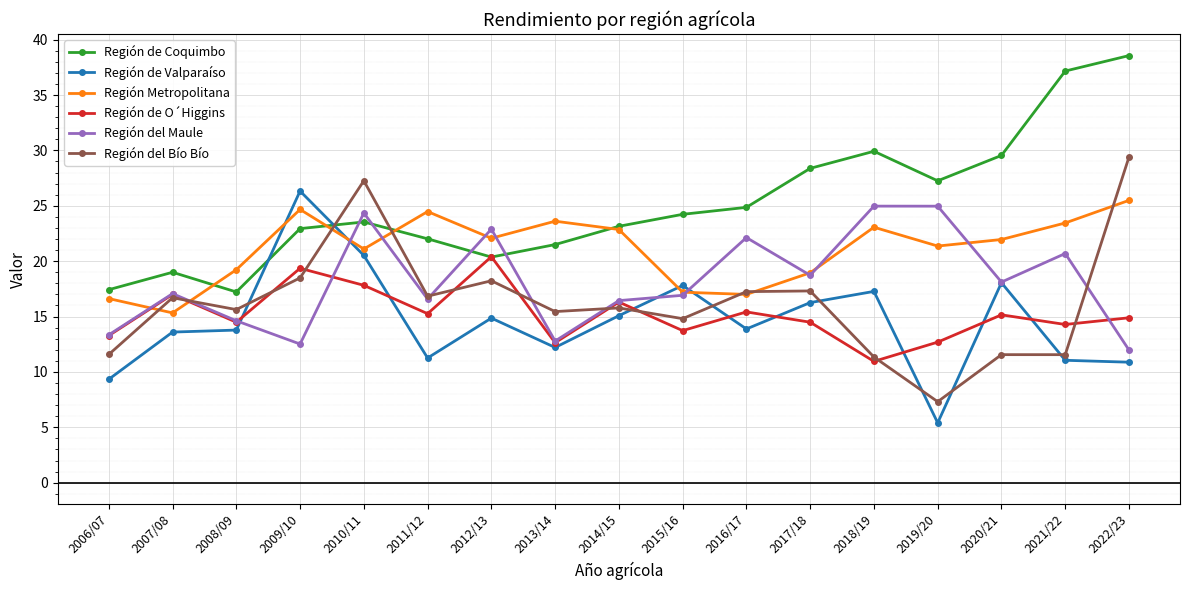

In Región del Bío Bío, how many points are lower than both neighbors (excluding endpoints)?

6